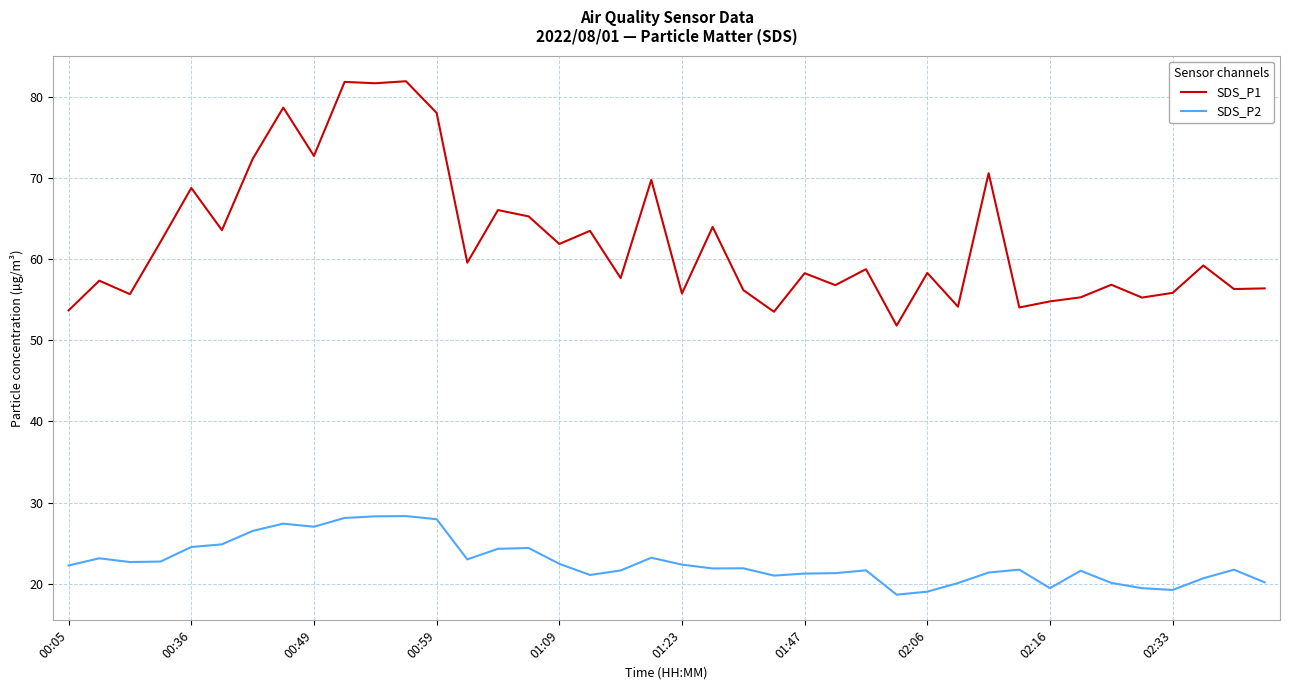

True or false: SDS_P2 and SDS_P1 intersect in this chart.

False